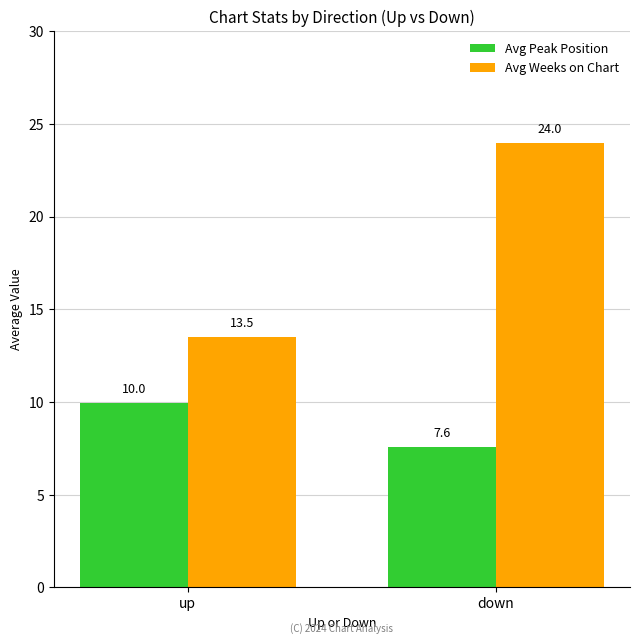

What is the label of the 1st bar from the right?

down